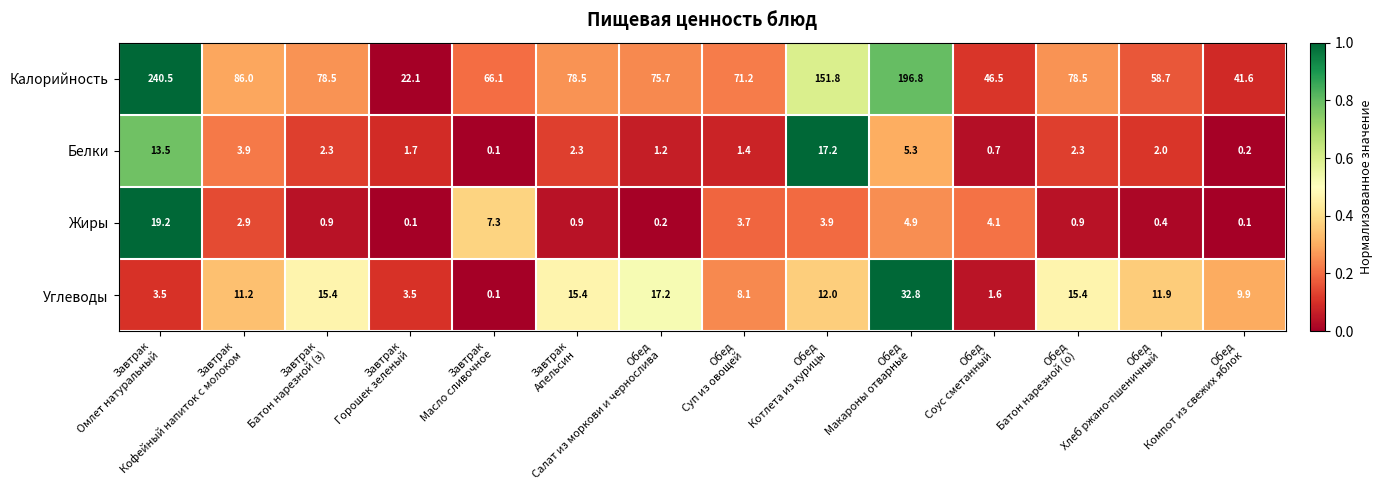

What is the average value of the Белки series?

3.9